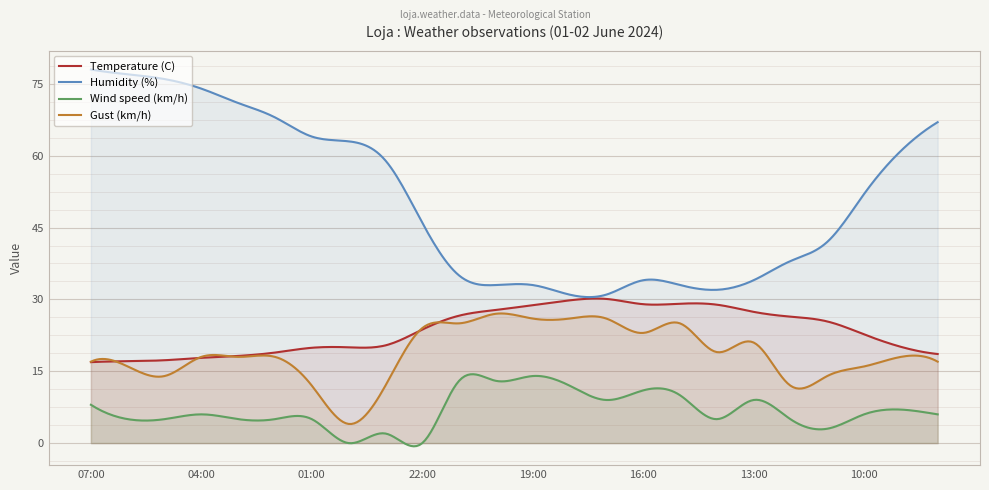

What are all the series names shown in the legend?

Temperature (C), Humidity (%), Wind speed (km/h), Gust (km/h)